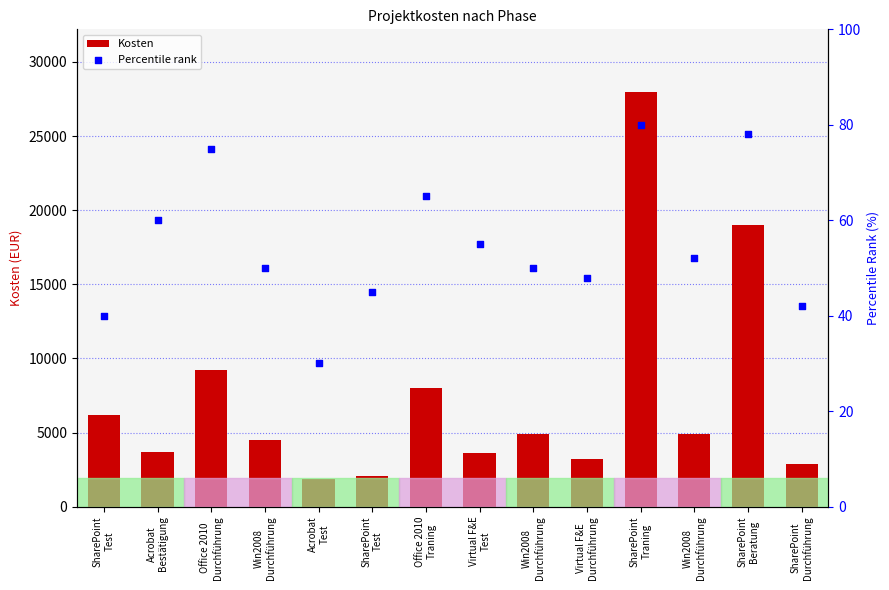

Which series contains the highest Y value?

Kosten